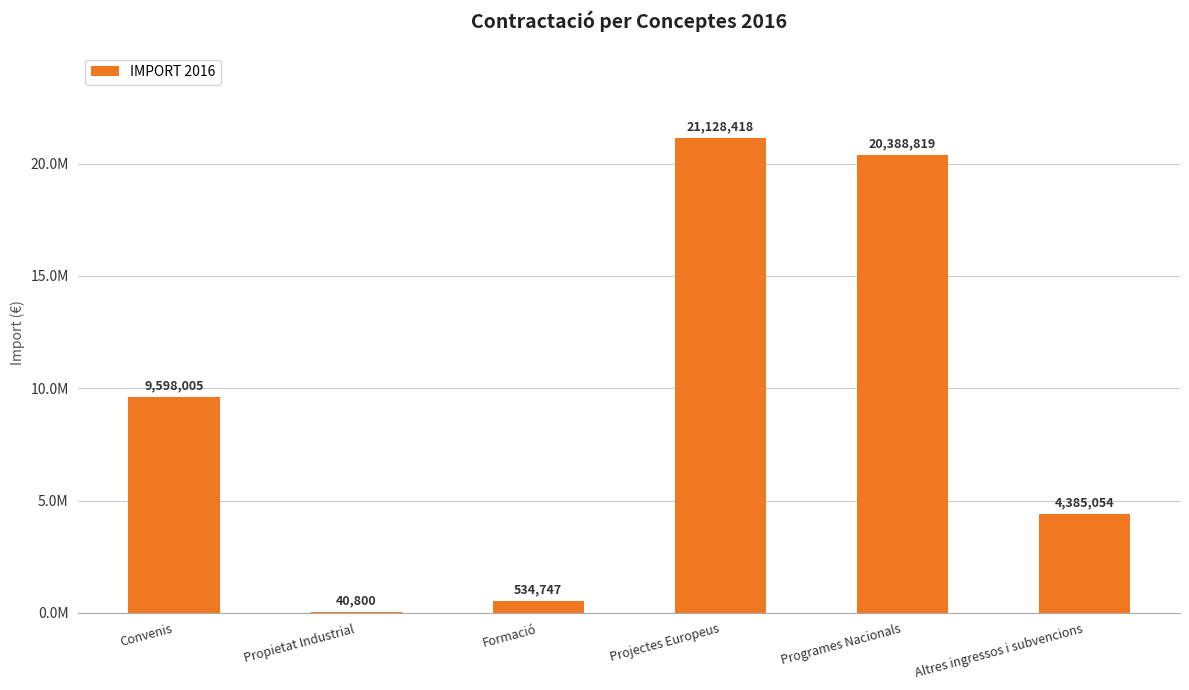

Reading left to right, list all the values displayed in this chart.

Convenis=9598005	Propietat Industrial=40800	Formació=534747	Projectes Europeus=21128418	Programes Nacionals=20388819	Altres ingressos i subvencions=4385054